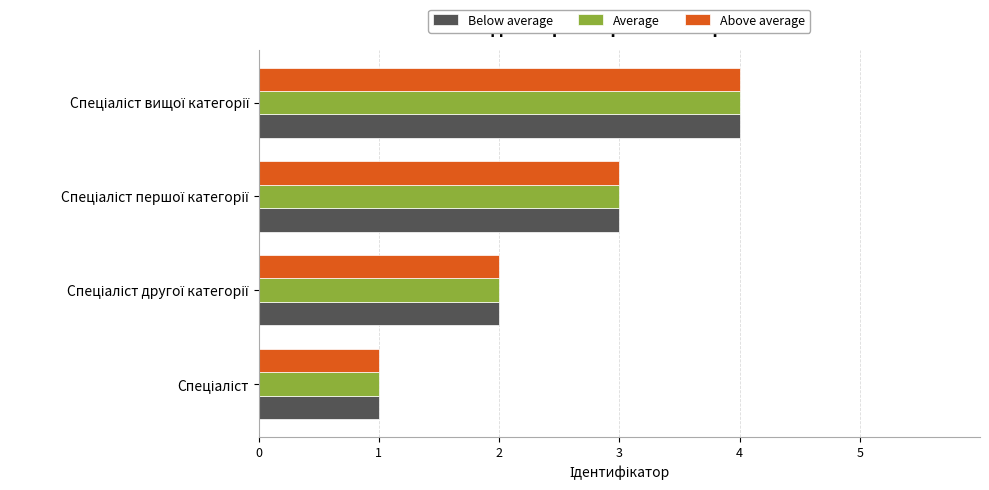

What is the difference between the maximum and minimum values in the Average series?

3